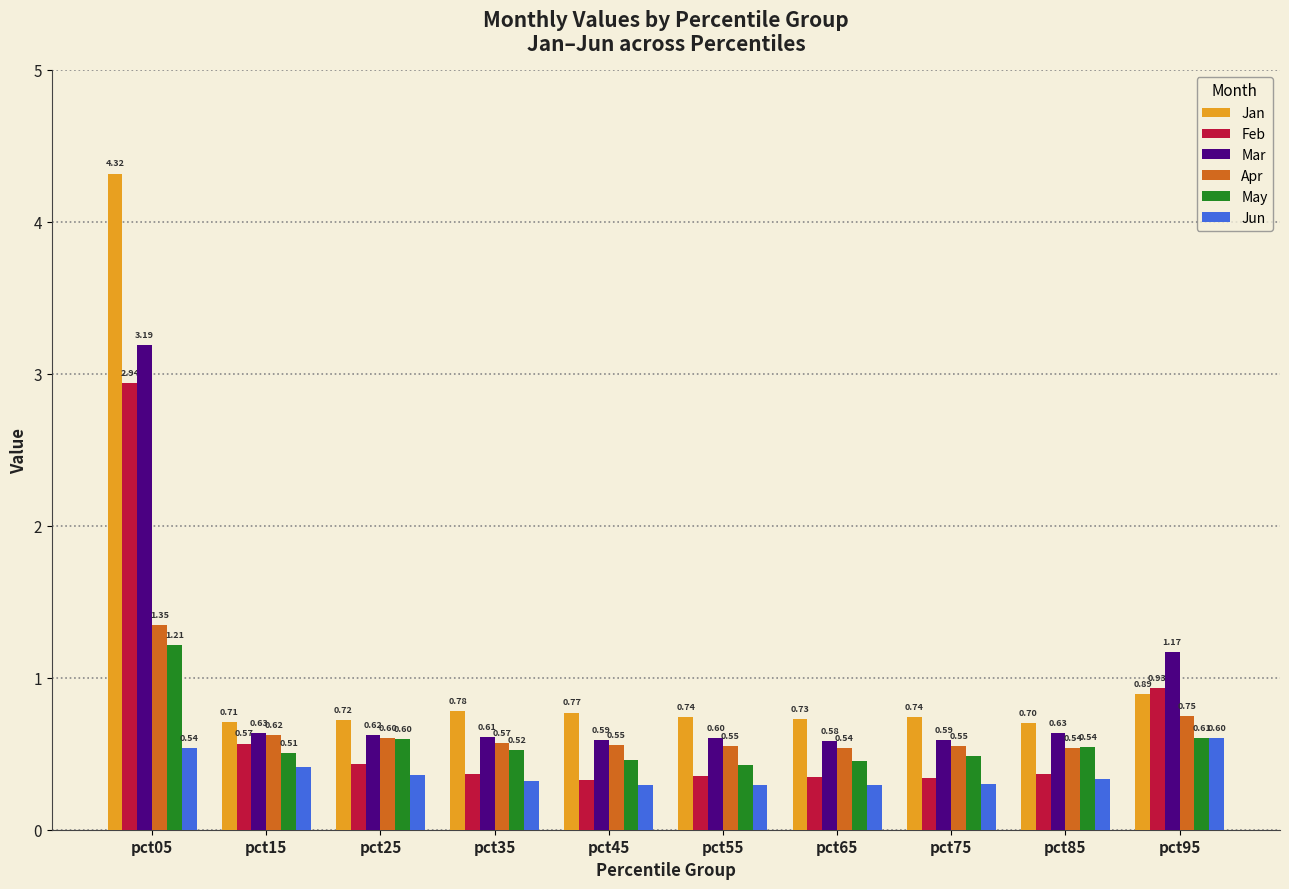

What are all the series names shown in the legend?

Jan, Feb, Mar, Apr, May, Jun